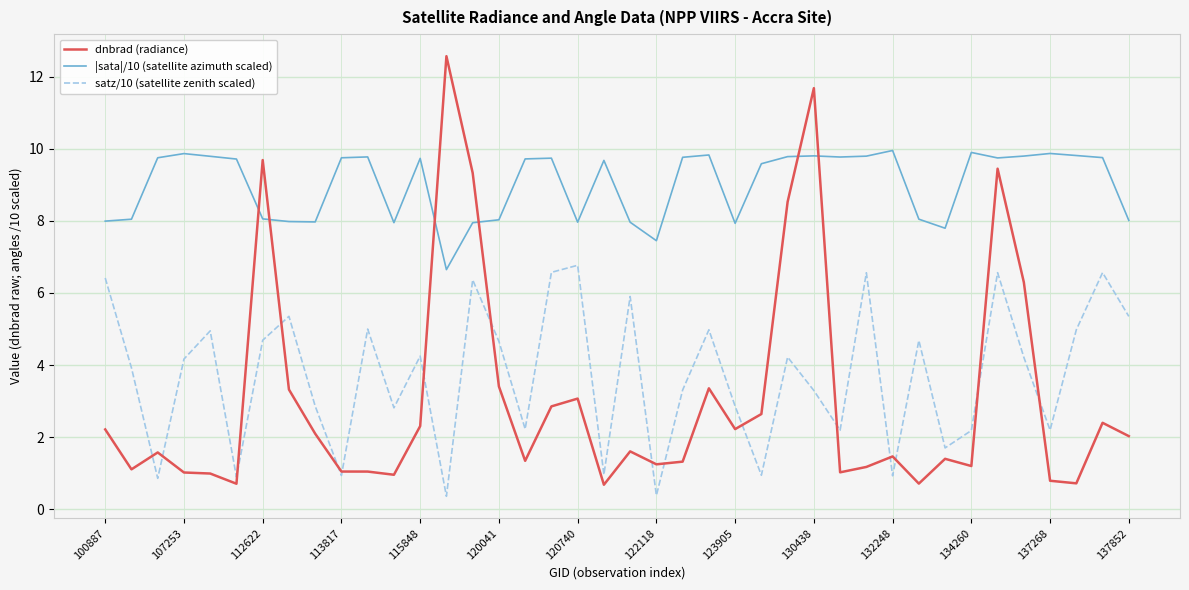

What is the smallest value displayed?

0.4